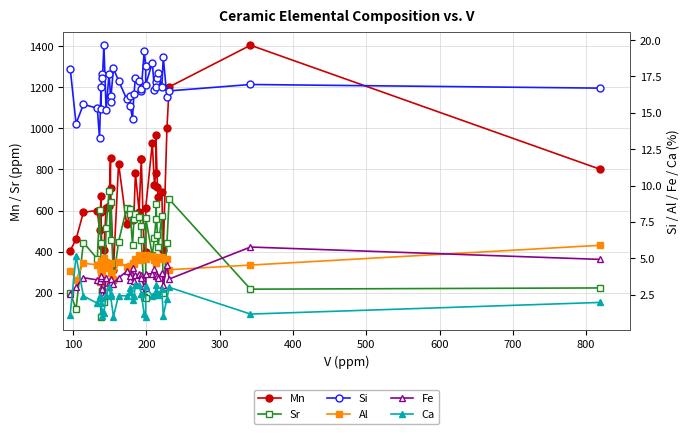

What are all the series names shown in the legend?

Mn, Sr, Si, Al, Fe, Ca